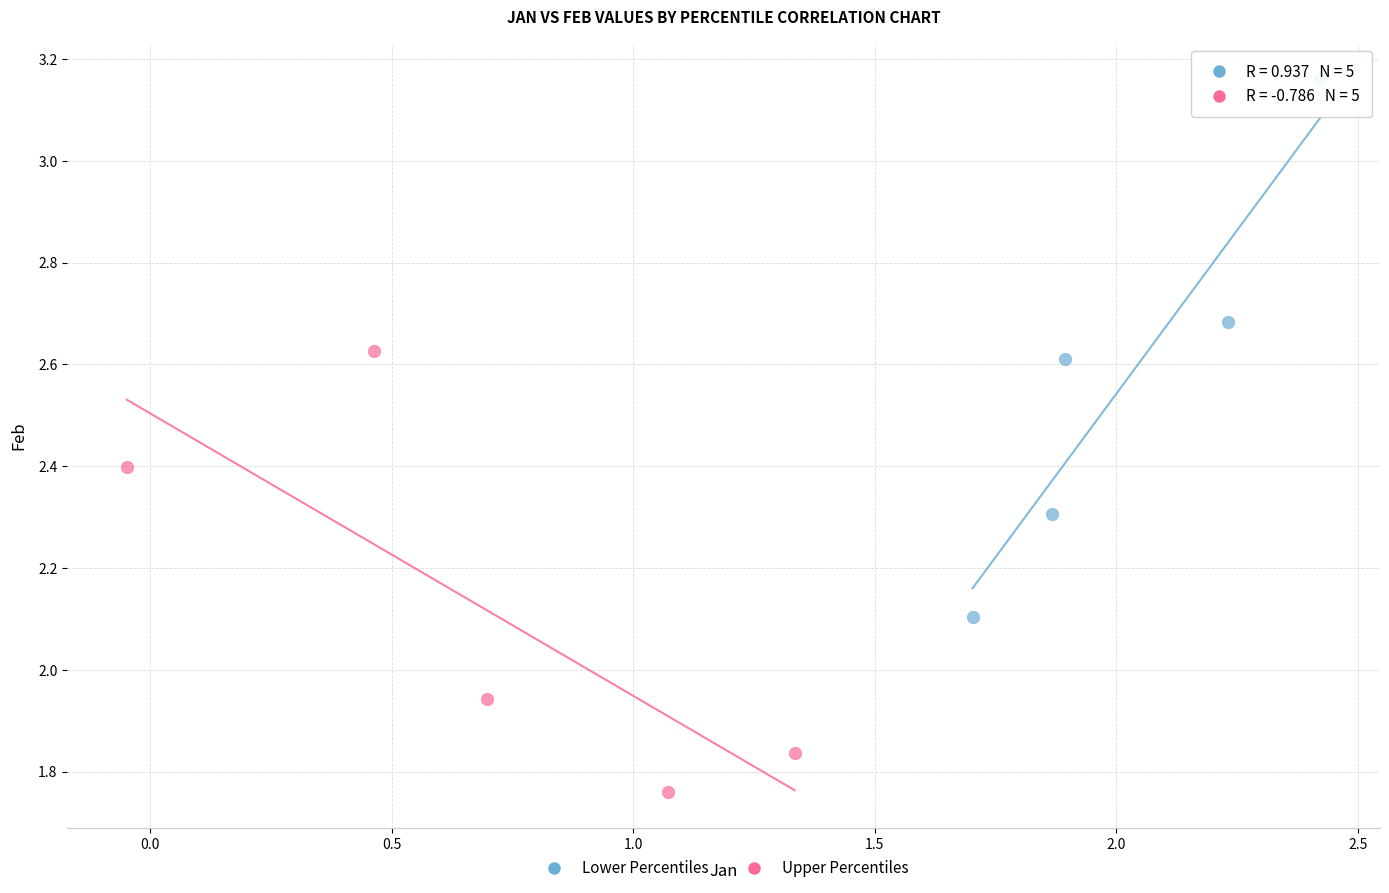

Which series contains the highest Y value?

Lower Percentiles